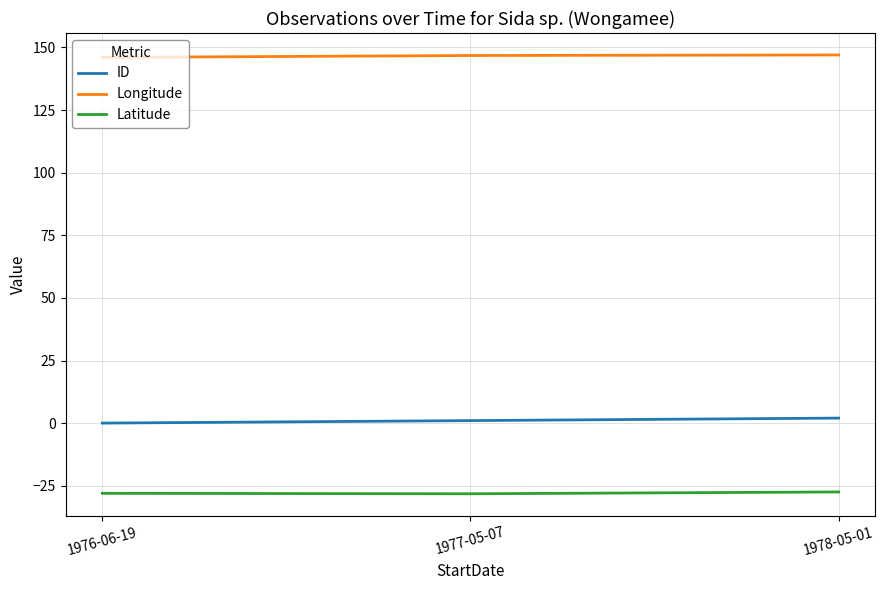

What is the sum of all ID values?

3.0